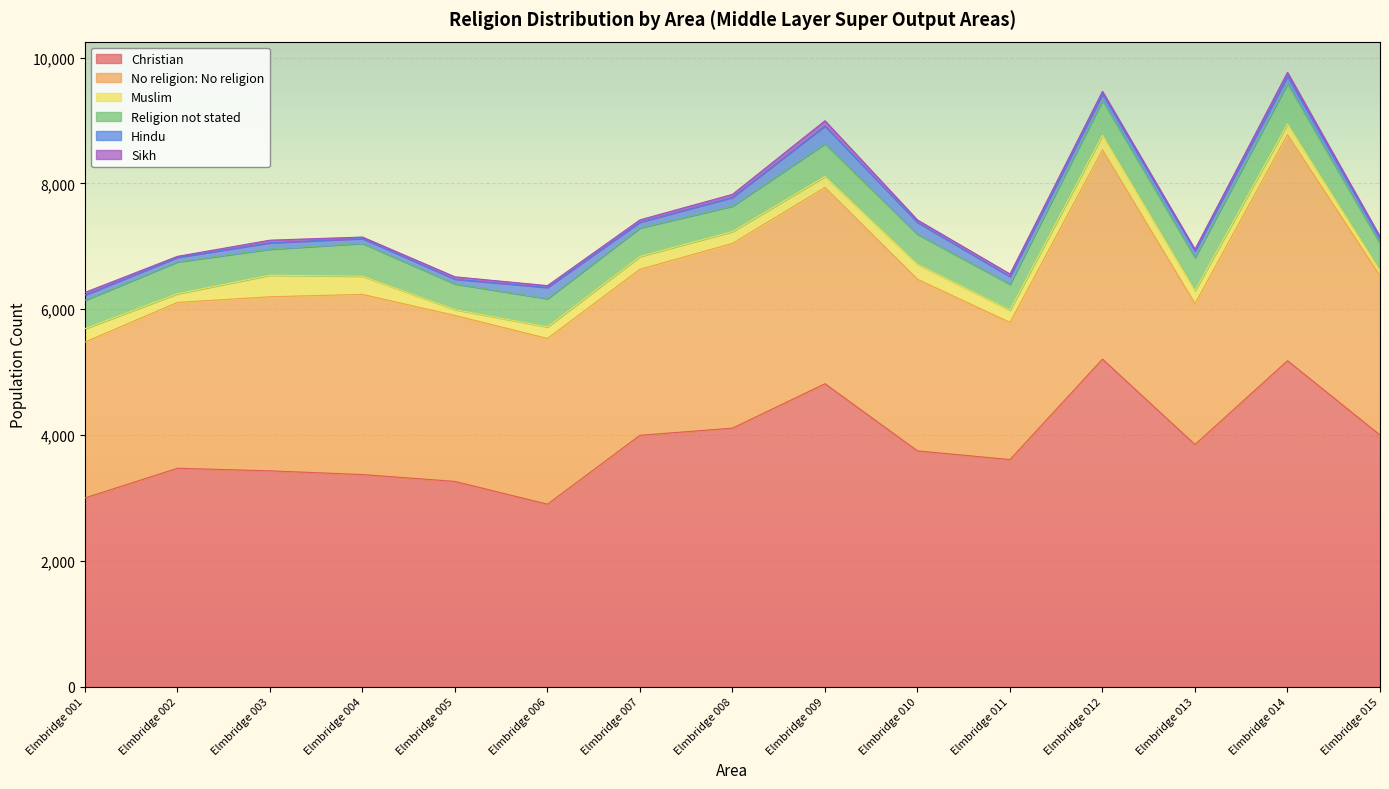

True or false: Religion not stated and Hindu intersect in this chart.

False